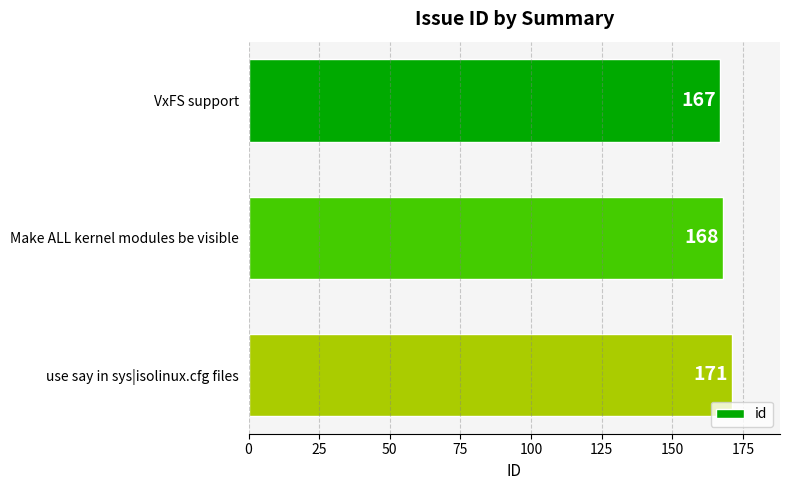

What is the difference between the maximum and minimum values?

4